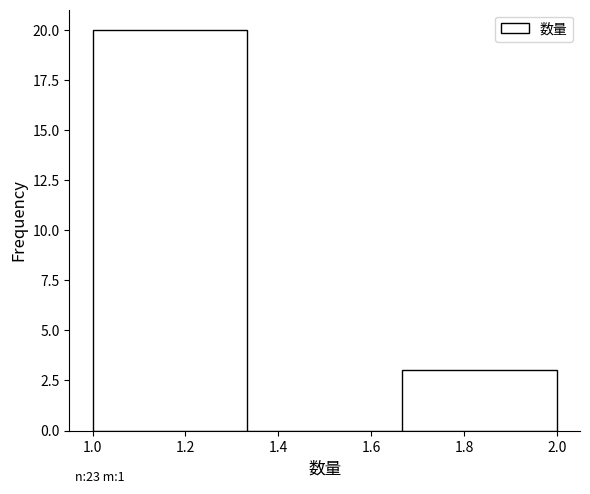

Which range on the x-axis has the tallest bar?

1.00 to 1.34